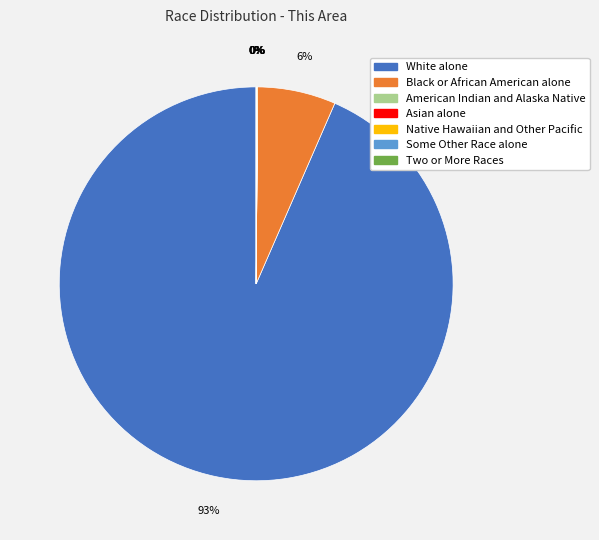

True or false: White alone accounts for 93% of the total.

True